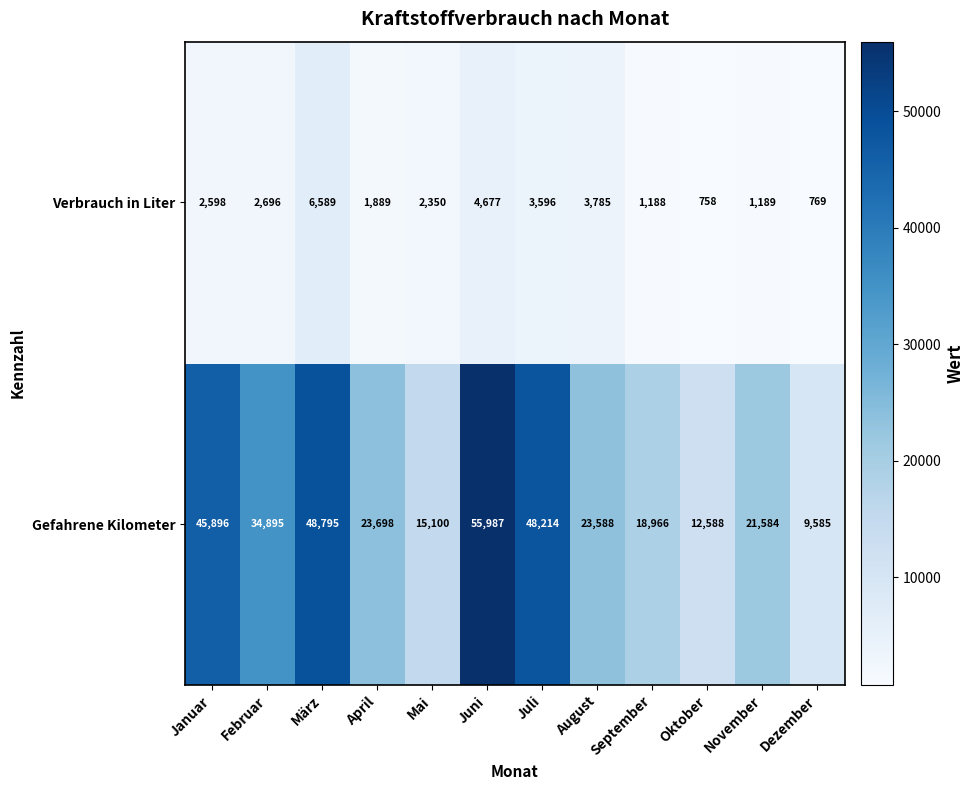

What value does the Gefahrene Kilometer series have at Januar, to the nearest 10?

45900